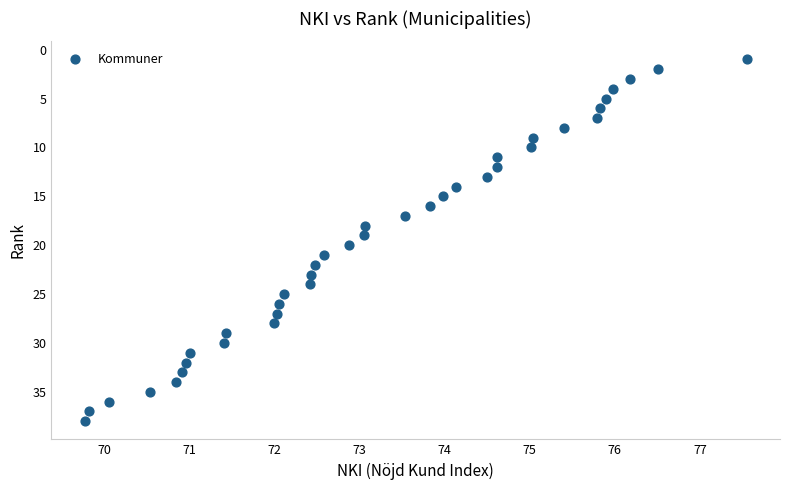

What is the range of Y values (max minus min)?

37